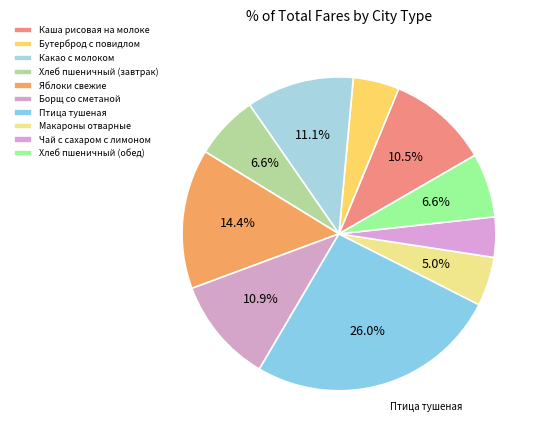

Which category has the smallest portion of the pie?

Чай с сахаром с лимоном